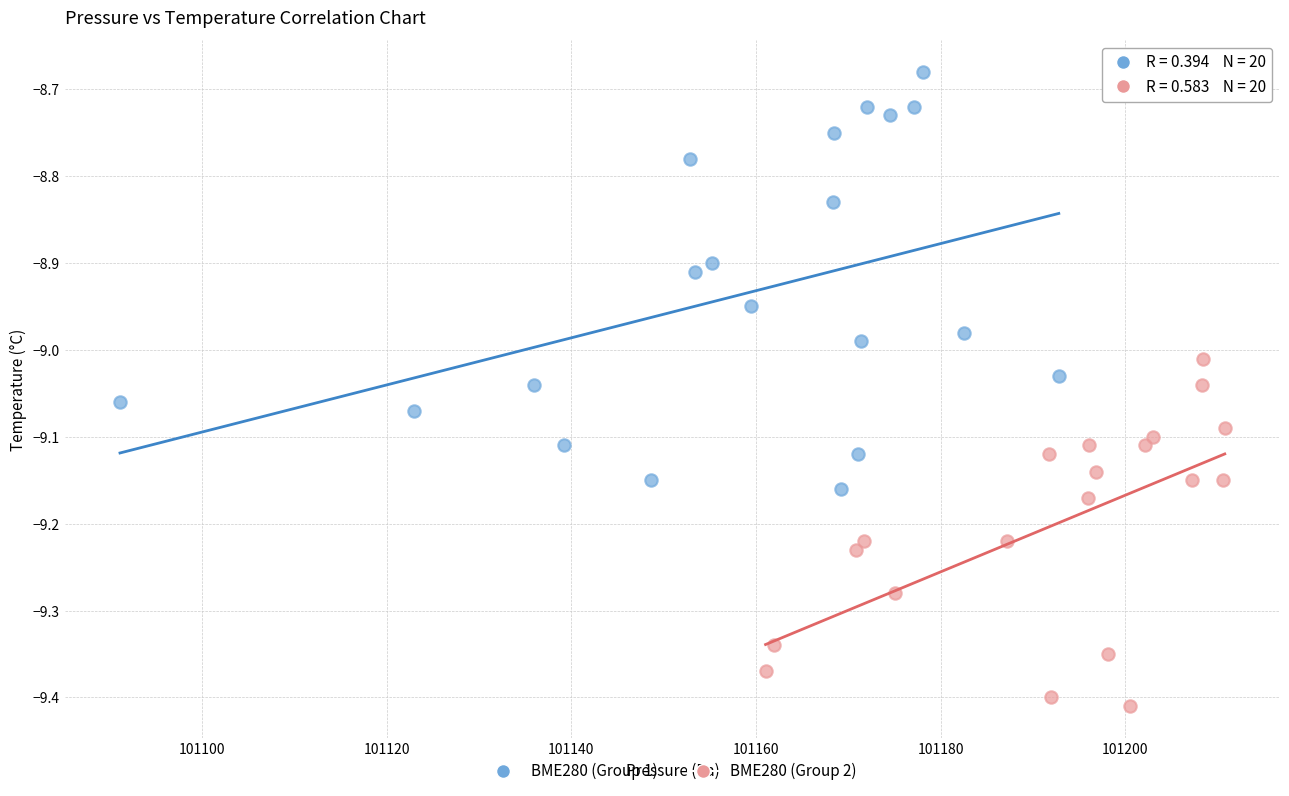

Which series contains the lowest Y value?

BME280 (Group 2)